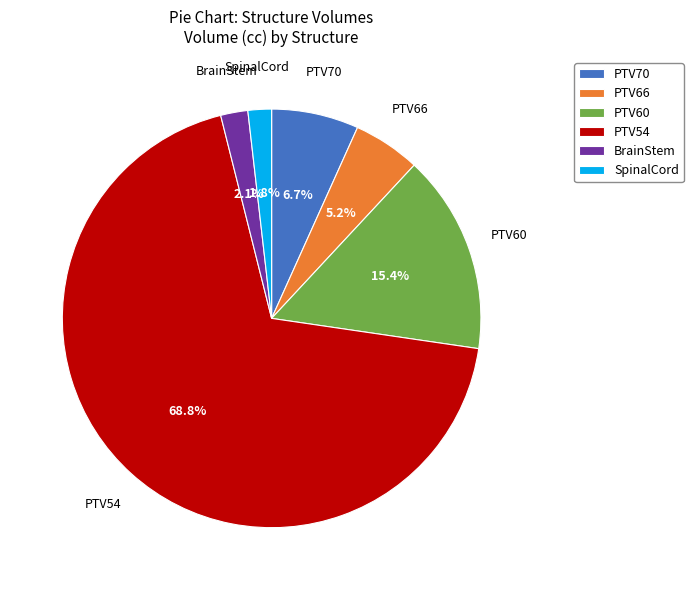

To the nearest percent, what portion does PTV66 represent?

5%